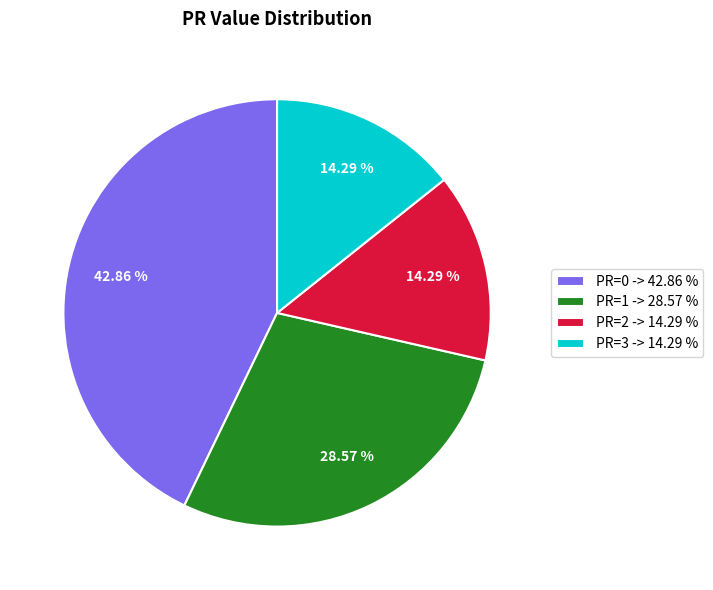

What is the ratio of the value at PR=0 to the value at PR=2?

3.0